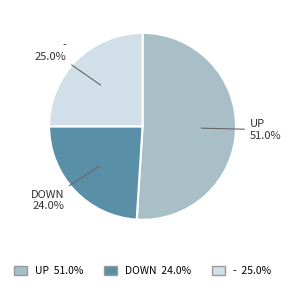

Is there a majority slice in this chart?

Yes